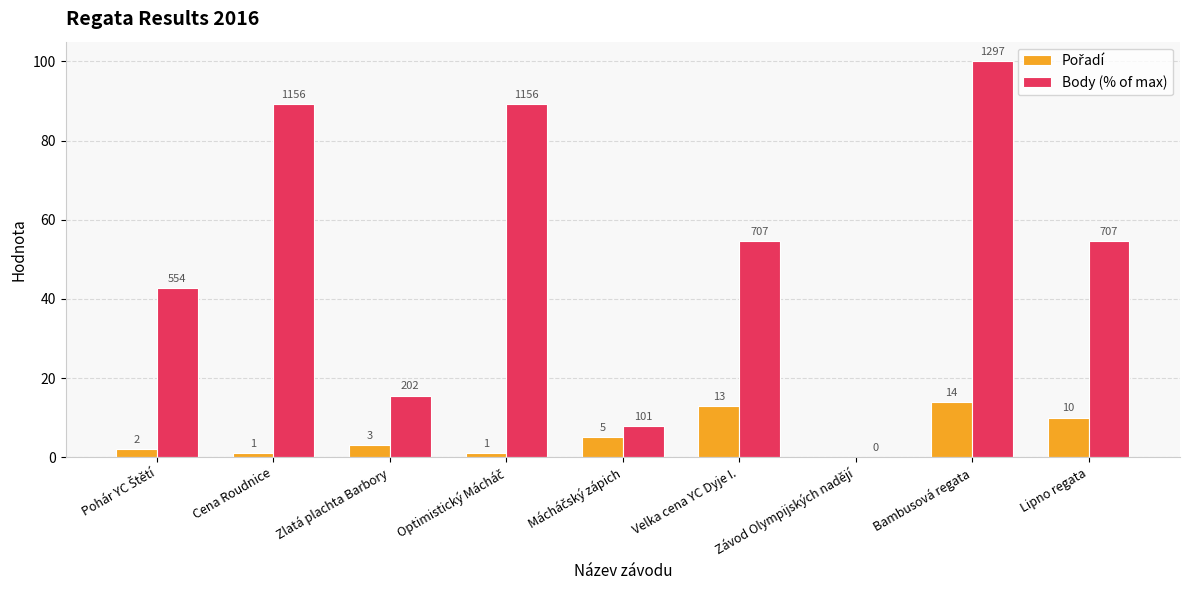

What is the total value across all series at Bambusová regata?

114.0